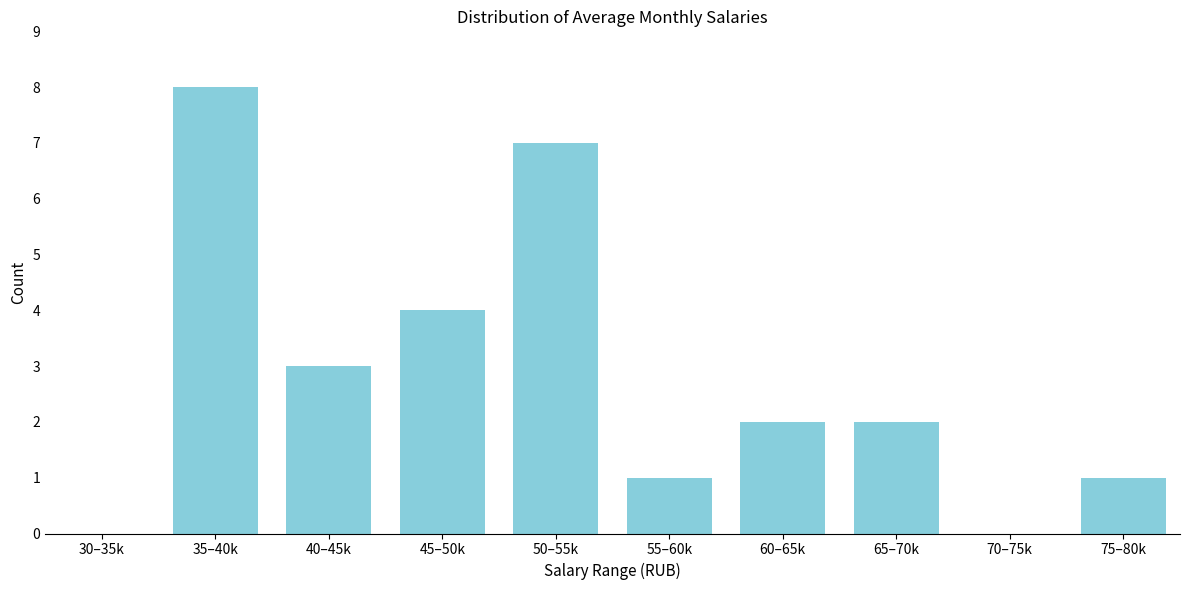

Reading left to right, transcribe all the data shown in this chart.

30–35k=0	35–40k=8	40–45k=3	45–50k=4	50–55k=7	55–60k=1	60–65k=2	65–70k=2	70–75k=0	75–80k=1